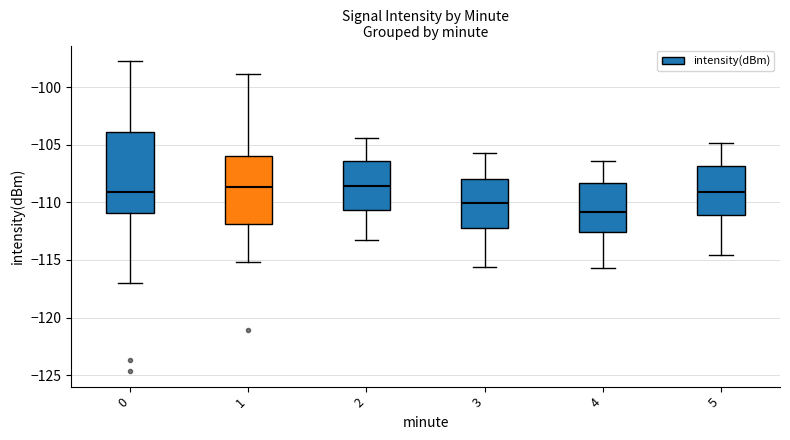

Where is the lower edge of the box at x = 4 on the y-axis? The values are not printed on the chart, so give them approximately, as read against the axis.

-112.5